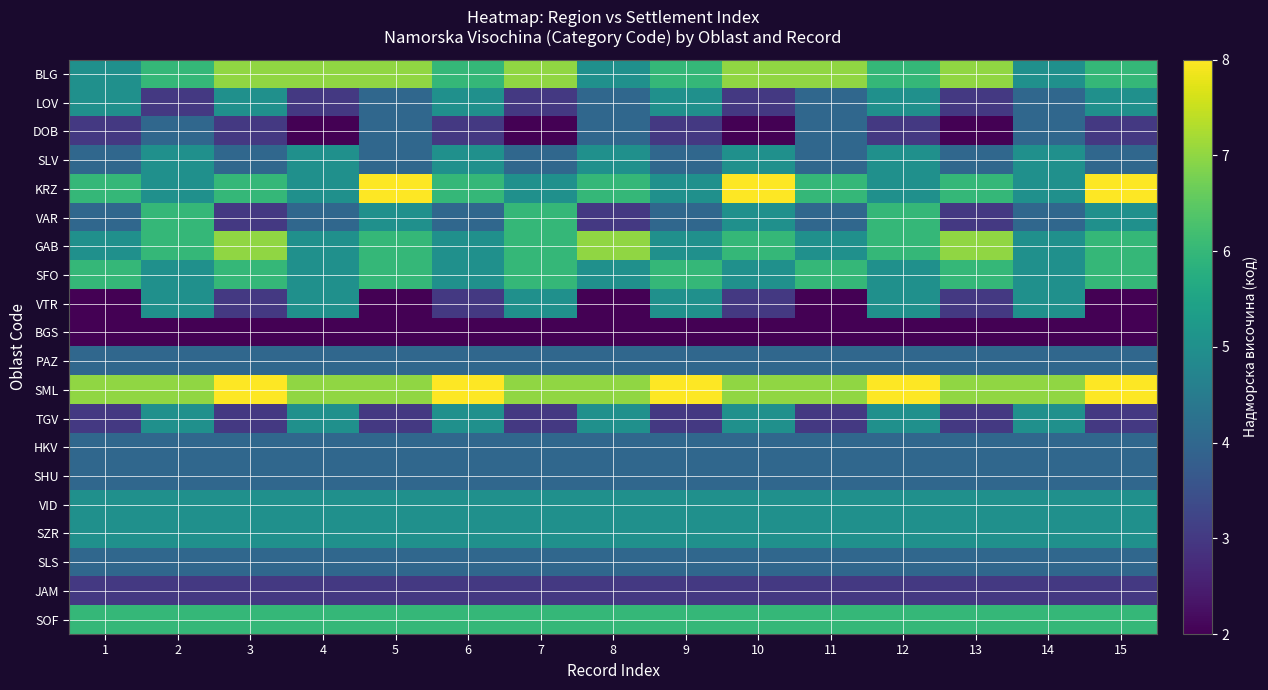

Reading left to right, extract all data points from this chart.

BLG: 1=5	2=6	3=7	4=7	5=7	6=6	7=7	8=5	9=6	10=7	11=7	12=6	13=7	14=5	15=6
LOV: 1=5	2=3	3=5	4=3	5=4	6=5	7=3	8=4	9=5	10=3	11=4	12=5	13=3	14=4	15=5
DOB: 1=3	2=4	3=3	4=2	5=4	6=3	7=2	8=4	9=3	10=2	11=4	12=3	13=2	14=4	15=3
SLV: 1=4	2=5	3=4	4=5	5=4	6=5	7=4	8=5	9=4	10=5	11=4	12=5	13=4	14=5	15=4
KRZ: 1=6	2=5	3=6	4=5	5=8	6=6	7=5	8=6	9=5	10=8	11=6	12=5	13=6	14=5	15=8
VAR: 1=4	2=6	3=3	4=4	5=5	6=4	7=6	8=3	9=4	10=5	11=4	12=6	13=3	14=4	15=5
GAB: 1=5	2=6	3=7	4=5	5=6	6=5	7=6	8=7	9=5	10=6	11=5	12=6	13=7	14=5	15=6
SFO: 1=6	2=5	3=6	4=5	5=6	6=5	7=6	8=5	9=6	10=5	11=6	12=5	13=6	14=5	15=6
VTR: 1=2	2=5	3=3	4=5	5=2	6=3	7=5	8=2	9=5	10=3	11=2	12=5	13=3	14=5	15=2
BGS: 1=2	2=2	3=2	4=2	5=2	6=2	7=2	8=2	9=2	10=2	11=2	12=2	13=2	14=2	15=2
PAZ: 1=4	2=4	3=4	4=4	5=4	6=4	7=4	8=4	9=4	10=4	11=4	12=4	13=4	14=4	15=4
SML: 1=7	2=7	3=8	4=7	5=7	6=8	7=7	8=7	9=8	10=7	11=7	12=8	13=7	14=7	15=8
TGV: 1=3	2=5	3=3	4=5	5=3	6=5	7=3	8=5	9=3	10=5	11=3	12=5	13=3	14=5	15=3
HKV: 1=4	2=4	3=4	4=4	5=4	6=4	7=4	8=4	9=4	10=4	11=4	12=4	13=4	14=4	15=4
SHU: 1=4	2=4	3=4	4=4	5=4	6=4	7=4	8=4	9=4	10=4	11=4	12=4	13=4	14=4	15=4
VID: 1=5	2=5	3=5	4=5	5=5	6=5	7=5	8=5	9=5	10=5	11=5	12=5	13=5	14=5	15=5
SZR: 1=5	2=5	3=5	4=5	5=5	6=5	7=5	8=5	9=5	10=5	11=5	12=5	13=5	14=5	15=5
SLS: 1=4	2=4	3=4	4=4	5=4	6=4	7=4	8=4	9=4	10=4	11=4	12=4	13=4	14=4	15=4
JAM: 1=3	2=3	3=3	4=3	5=3	6=3	7=3	8=3	9=3	10=3	11=3	12=3	13=3	14=3	15=3
SOF: 1=6	2=6	3=6	4=6	5=6	6=6	7=6	8=6	9=6	10=6	11=6	12=6	13=6	14=6	15=6